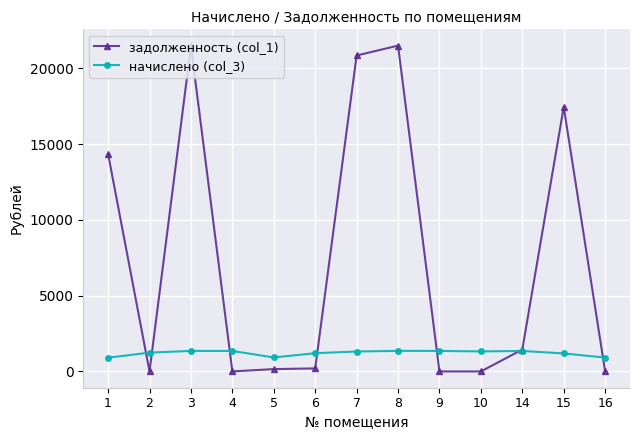

What is the value of the задолженность (col_1) point at the 3rd from the left?

21467.8